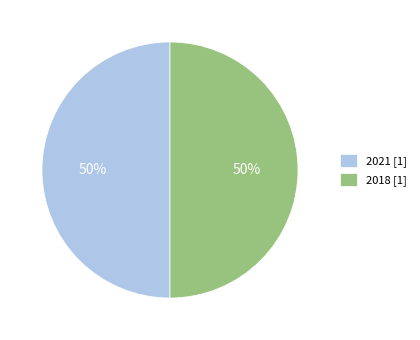

To the nearest percent, what is the combined percentage of 2018 and 2021?

100%